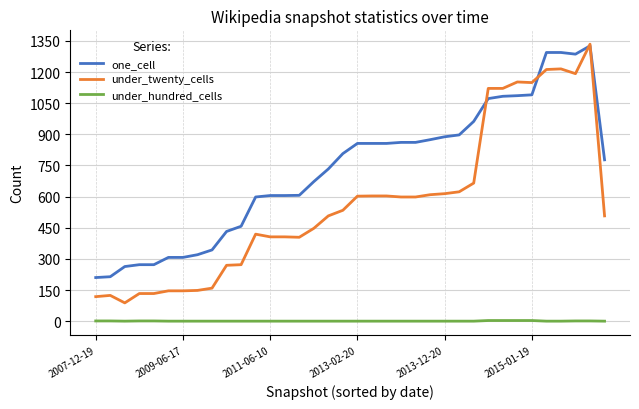

Which series has the largest total across all categories?

one_cell